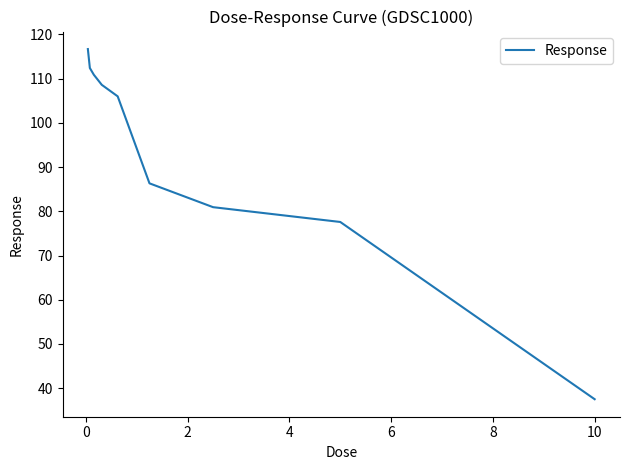

What is the smallest value displayed?

37.5